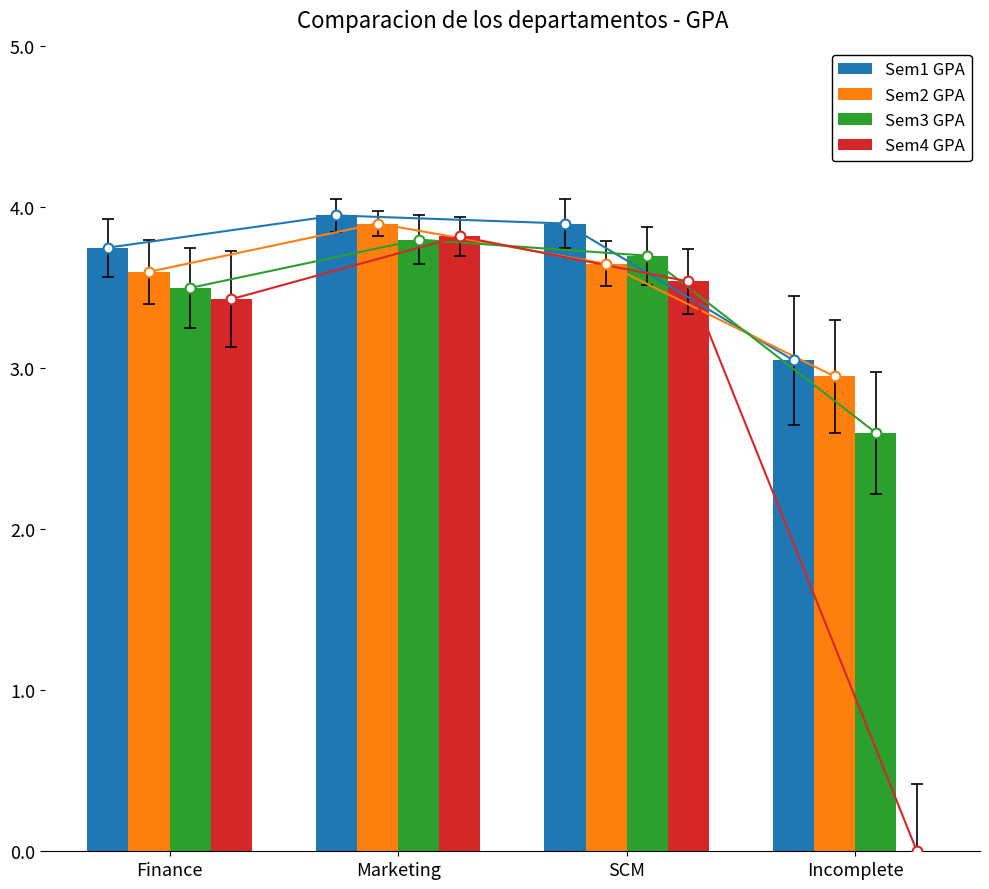

Which series has the widest spread of Y values?

Sem4 GPA